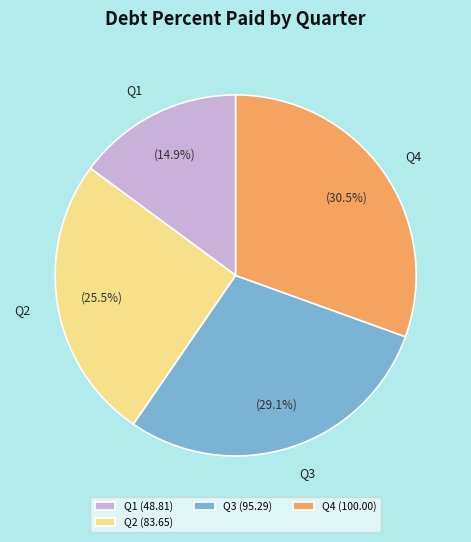

How many slices are in this pie chart?

4